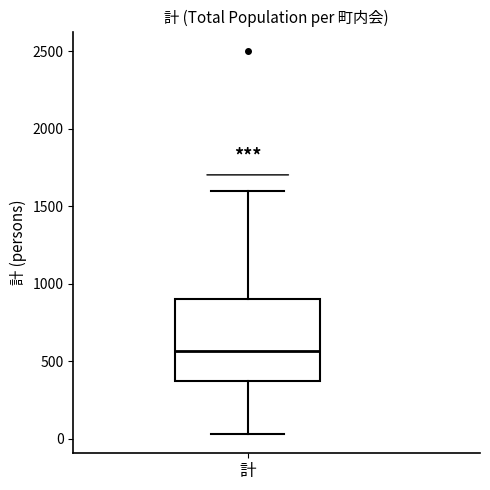

Transcribe this box plot: give where the median line is, the range the box spans, and where the two whiskers end, as read against the y-axis. The values are not printed on the chart, so give them approximately, as read against the axis.

median 550, box 350 to 900, whiskers 50 to 1600